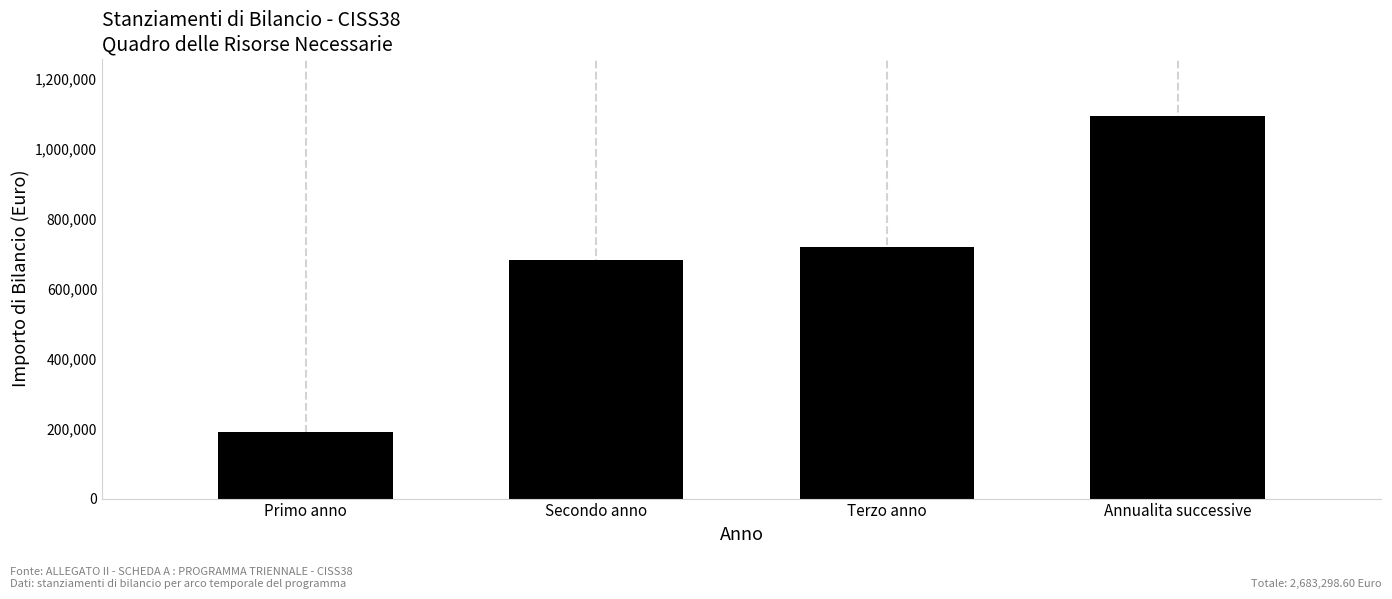

Reading right to left, transcribe all the data shown in this chart.

Annualita successive=1093277.4	Terzo anno=718869.4	Secondo anno=680735.2	Primo anno=190416.7